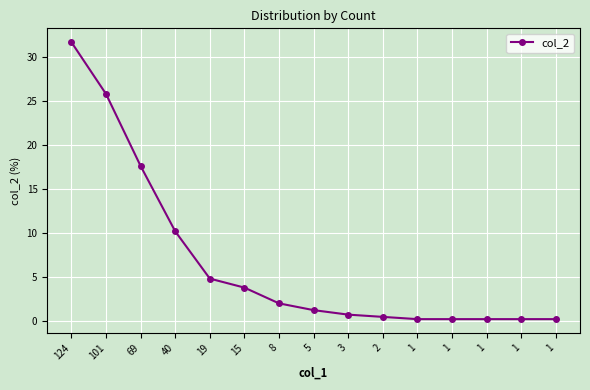

Does the chart have visible grid lines?

Yes